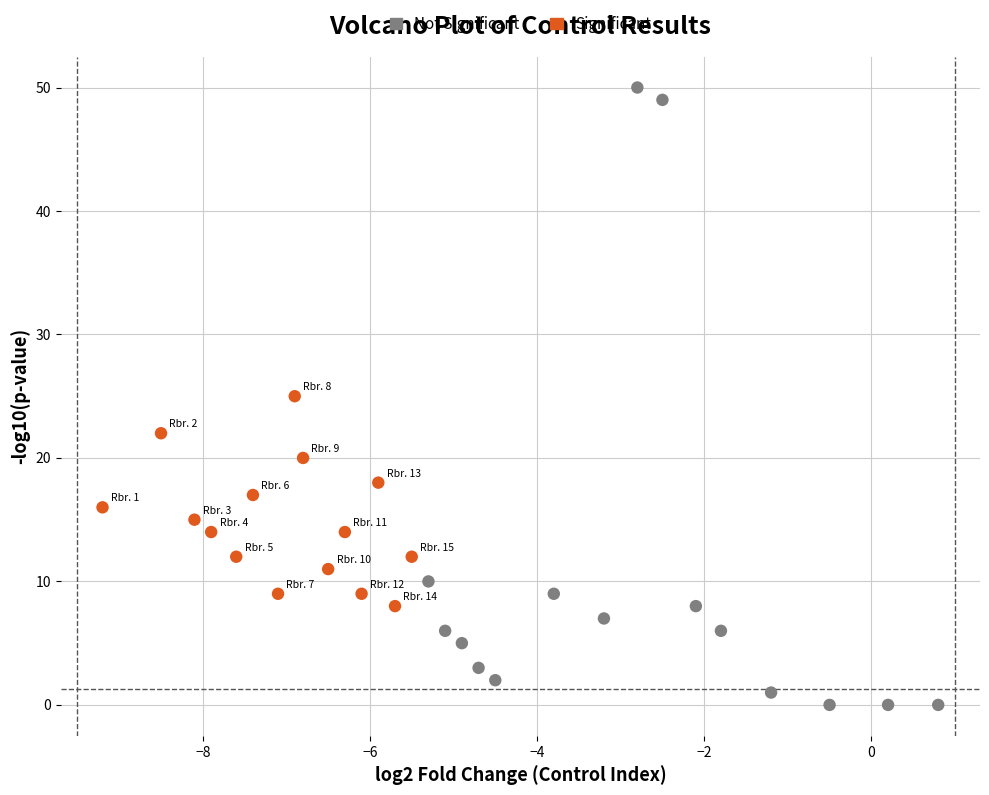

Which series reaches the minimum Y coordinate?

Not Significant